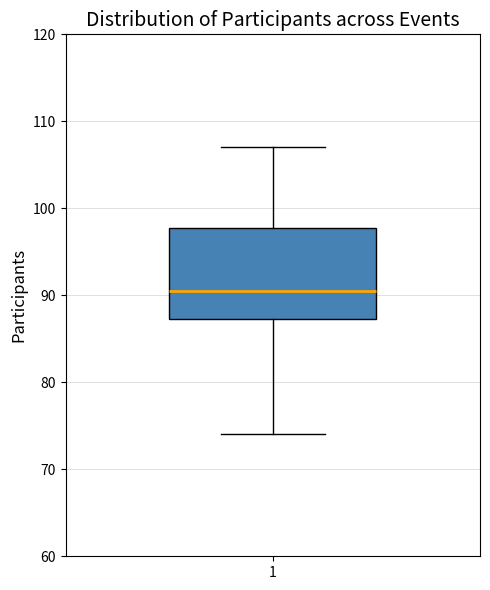

Read this box plot against the y-axis: the position of the median line, the range covered by the box, and the ends of both whiskers. The values are not printed on the chart, so give them approximately, as read against the axis.

median 91, box 87 to 98, whiskers 74 to 107